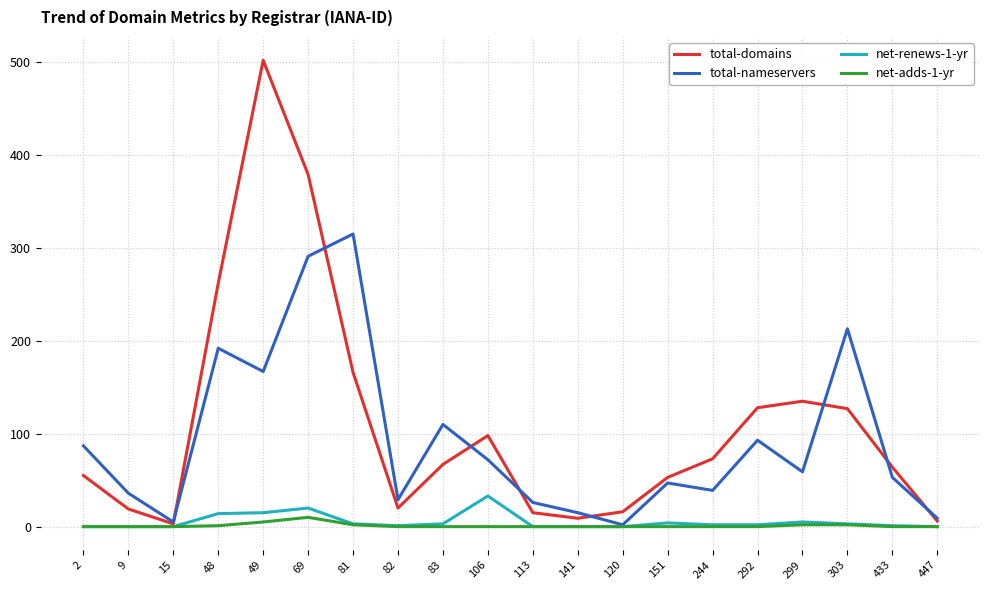

Which category has the highest value in the total-domains series?

49